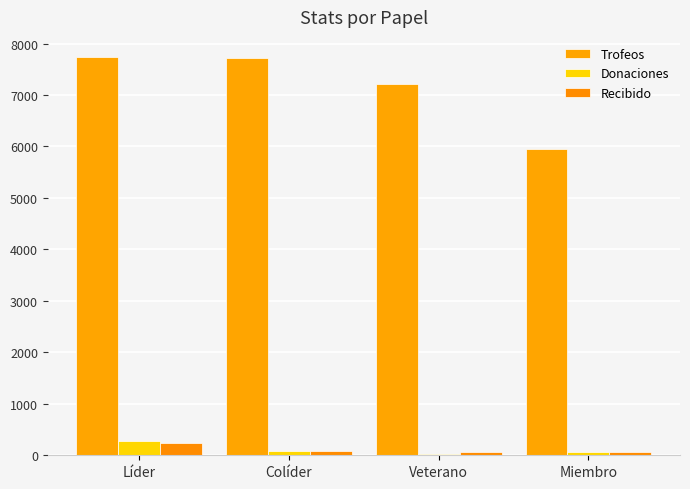

How many data points in Trofeos are above 7717?

2